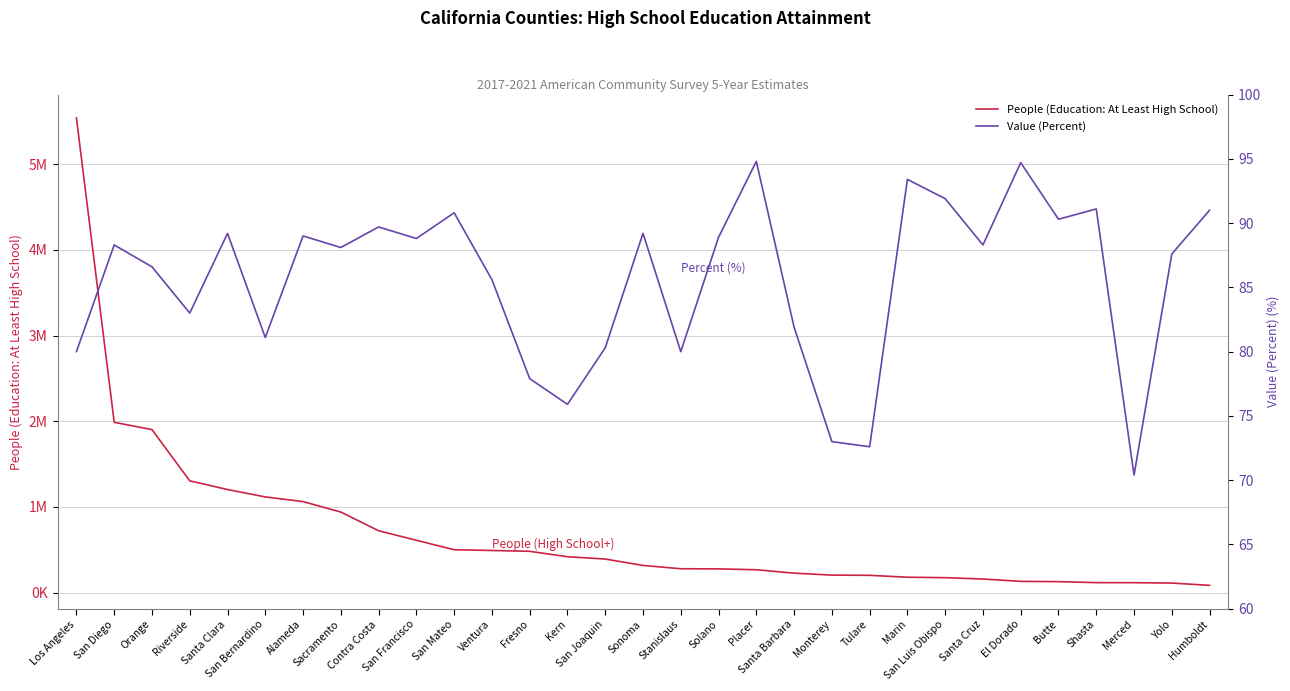

True or false: Value (Percent) and People (Education: At Least High School) intersect in this chart.

False